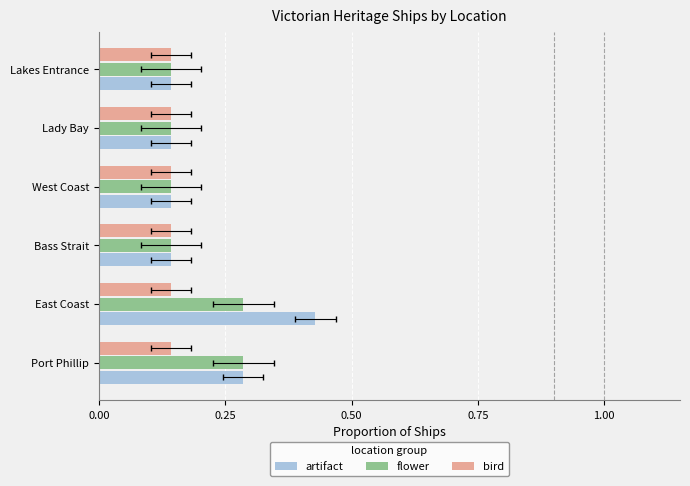

How many distinct data groups are displayed?

3